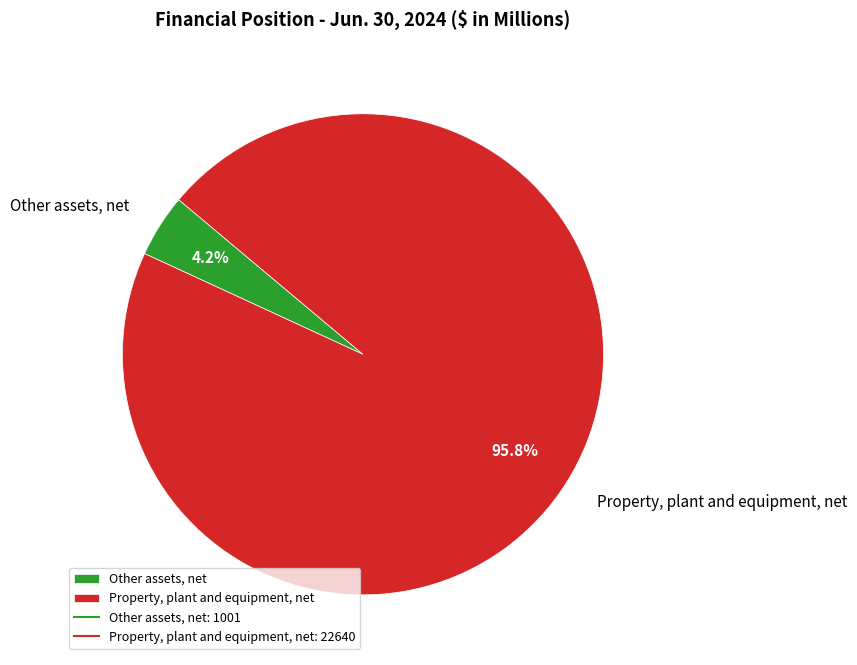

To the nearest percent, what percentage of the pie is Property, plant and equipment, net?

96%